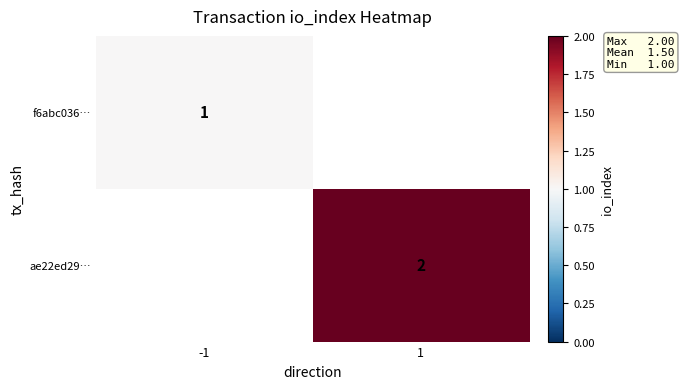

The f6abc036… series shows 1 at -1. True or false?

True